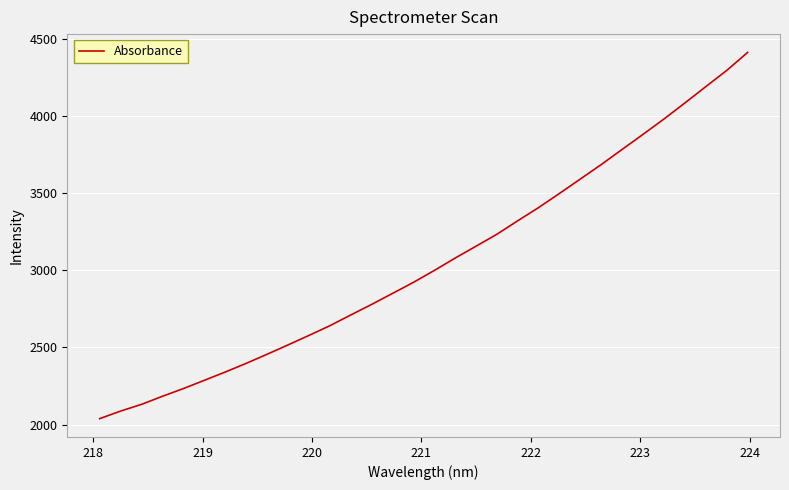

What is the difference between the maximum and minimum values?

2373.3